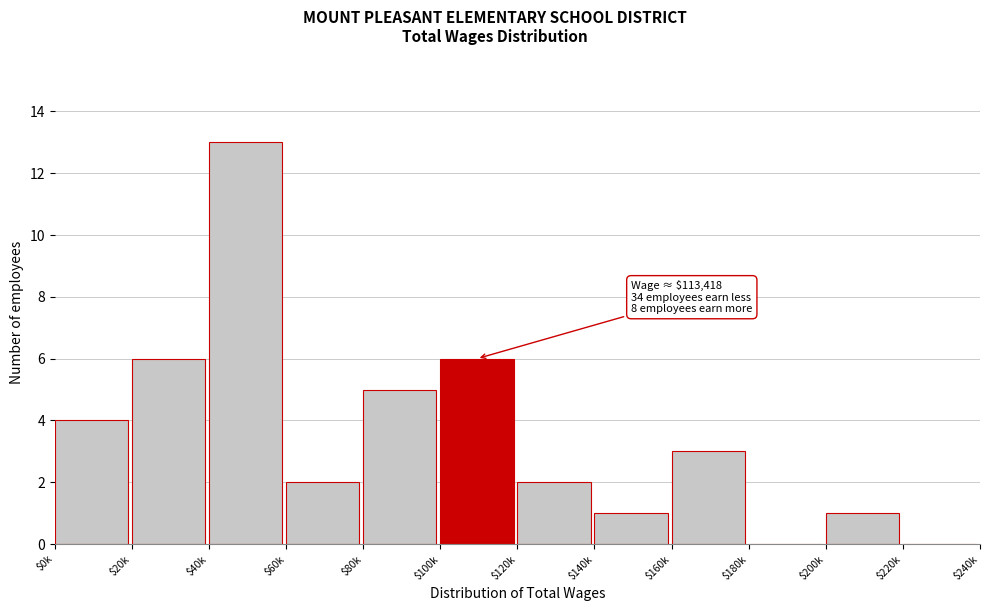

True or false: the data shows -4 at $180k.

False